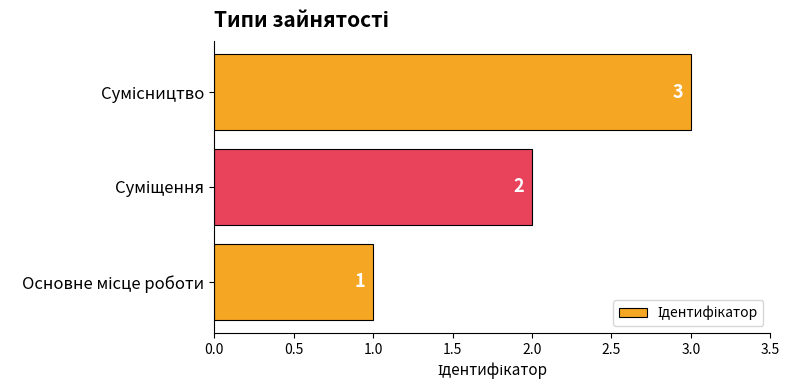

What is the sum of all values?

6